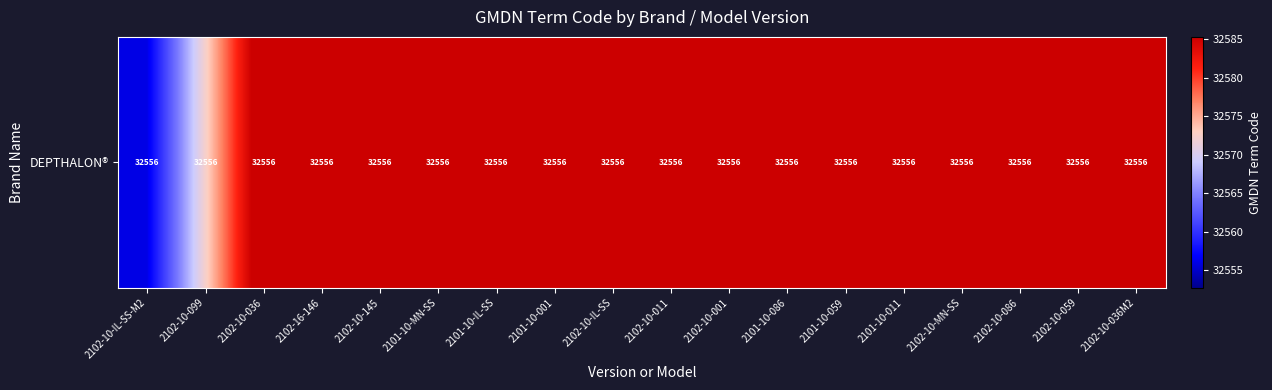

What is the difference between the values at 2102-10-MN-SS and 2102-10-059?

32.6